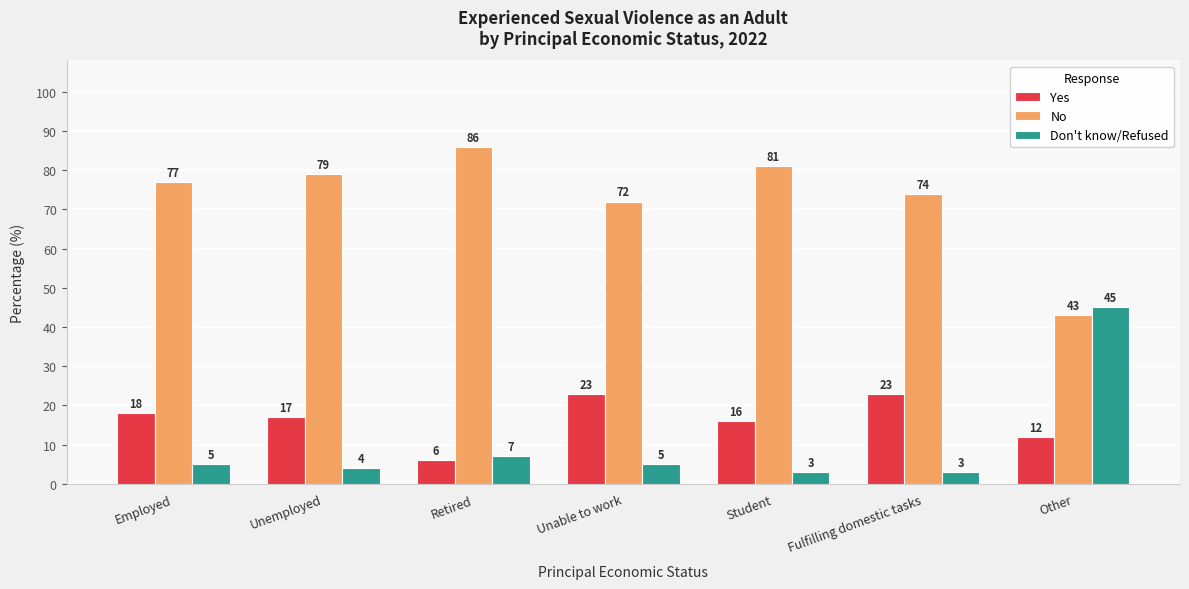

Count the number of categories in the chart.

7